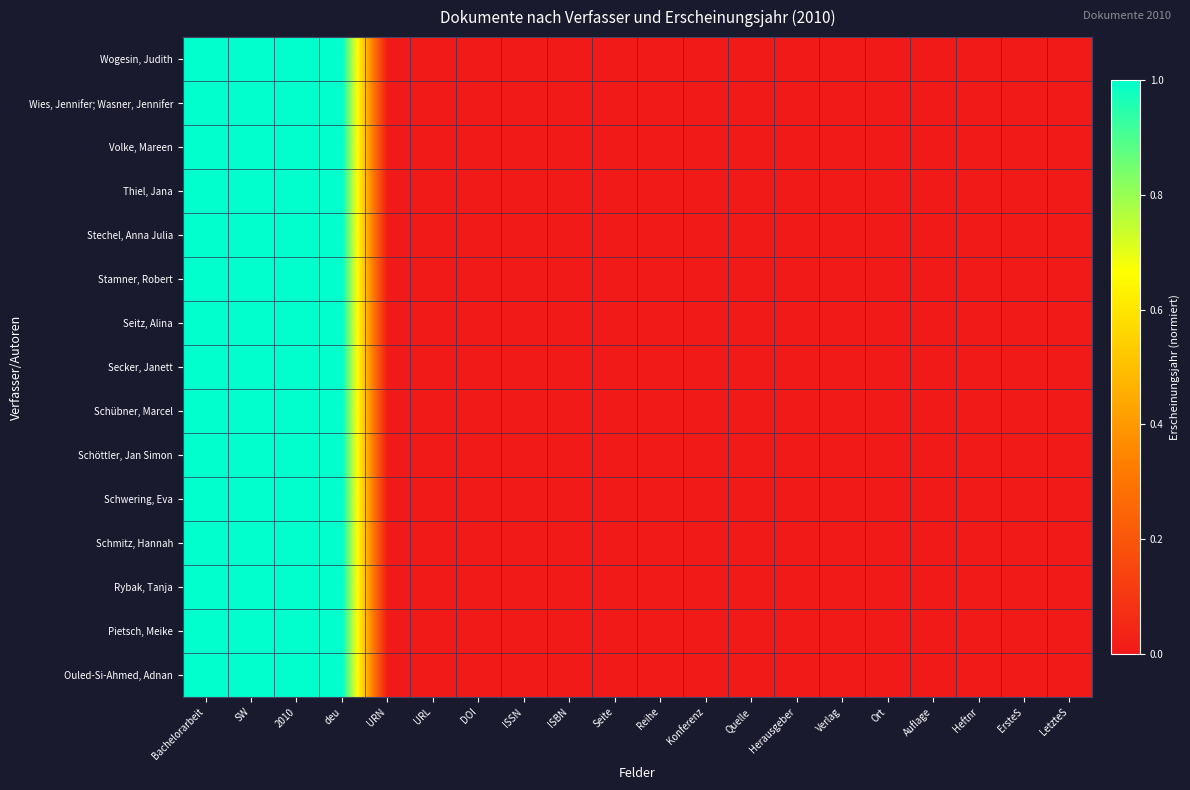

Reading left to right, what are all the values shown in this chart?

Wogesin, Judith: Bachelorarbeit=1	SW=1	2010=1	deu=1	URN=0	URL=0	DOI=0	ISSN=0	ISBN=0	Seite=0	Reihe=0	Konferenz=0	Quelle=0	Herausgeber=0	Verlag=0	Ort=0	Auflage=0	Heftnr=0	ErsteS=0	LetzteS=0
Wies, Jennifer; Wasner, Jennifer: Bachelorarbeit=1	SW=1	2010=1	deu=1	URN=0	URL=0	DOI=0	ISSN=0	ISBN=0	Seite=0	Reihe=0	Konferenz=0	Quelle=0	Herausgeber=0	Verlag=0	Ort=0	Auflage=0	Heftnr=0	ErsteS=0	LetzteS=0
Volke, Mareen: Bachelorarbeit=1	SW=1	2010=1	deu=1	URN=0	URL=0	DOI=0	ISSN=0	ISBN=0	Seite=0	Reihe=0	Konferenz=0	Quelle=0	Herausgeber=0	Verlag=0	Ort=0	Auflage=0	Heftnr=0	ErsteS=0	LetzteS=0
Thiel, Jana: Bachelorarbeit=1	SW=1	2010=1	deu=1	URN=0	URL=0	DOI=0	ISSN=0	ISBN=0	Seite=0	Reihe=0	Konferenz=0	Quelle=0	Herausgeber=0	Verlag=0	Ort=0	Auflage=0	Heftnr=0	ErsteS=0	LetzteS=0
Stechel, Anna Julia: Bachelorarbeit=1	SW=1	2010=1	deu=1	URN=0	URL=0	DOI=0	ISSN=0	ISBN=0	Seite=0	Reihe=0	Konferenz=0	Quelle=0	Herausgeber=0	Verlag=0	Ort=0	Auflage=0	Heftnr=0	ErsteS=0	LetzteS=0
Stamner, Robert: Bachelorarbeit=1	SW=1	2010=1	deu=1	URN=0	URL=0	DOI=0	ISSN=0	ISBN=0	Seite=0	Reihe=0	Konferenz=0	Quelle=0	Herausgeber=0	Verlag=0	Ort=0	Auflage=0	Heftnr=0	ErsteS=0	LetzteS=0
Seitz, Alina: Bachelorarbeit=1	SW=1	2010=1	deu=1	URN=0	URL=0	DOI=0	ISSN=0	ISBN=0	Seite=0	Reihe=0	Konferenz=0	Quelle=0	Herausgeber=0	Verlag=0	Ort=0	Auflage=0	Heftnr=0	ErsteS=0	LetzteS=0
Secker, Janett: Bachelorarbeit=1	SW=1	2010=1	deu=1	URN=0	URL=0	DOI=0	ISSN=0	ISBN=0	Seite=0	Reihe=0	Konferenz=0	Quelle=0	Herausgeber=0	Verlag=0	Ort=0	Auflage=0	Heftnr=0	ErsteS=0	LetzteS=0
Schübner, Marcel: Bachelorarbeit=1	SW=1	2010=1	deu=1	URN=0	URL=0	DOI=0	ISSN=0	ISBN=0	Seite=0	Reihe=0	Konferenz=0	Quelle=0	Herausgeber=0	Verlag=0	Ort=0	Auflage=0	Heftnr=0	ErsteS=0	LetzteS=0
Schöttler, Jan Simon: Bachelorarbeit=1	SW=1	2010=1	deu=1	URN=0	URL=0	DOI=0	ISSN=0	ISBN=0	Seite=0	Reihe=0	Konferenz=0	Quelle=0	Herausgeber=0	Verlag=0	Ort=0	Auflage=0	Heftnr=0	ErsteS=0	LetzteS=0
Schwering, Eva: Bachelorarbeit=1	SW=1	2010=1	deu=1	URN=0	URL=0	DOI=0	ISSN=0	ISBN=0	Seite=0	Reihe=0	Konferenz=0	Quelle=0	Herausgeber=0	Verlag=0	Ort=0	Auflage=0	Heftnr=0	ErsteS=0	LetzteS=0
Schmitz, Hannah: Bachelorarbeit=1	SW=1	2010=1	deu=1	URN=0	URL=0	DOI=0	ISSN=0	ISBN=0	Seite=0	Reihe=0	Konferenz=0	Quelle=0	Herausgeber=0	Verlag=0	Ort=0	Auflage=0	Heftnr=0	ErsteS=0	LetzteS=0
Rybak, Tanja: Bachelorarbeit=1	SW=1	2010=1	deu=1	URN=0	URL=0	DOI=0	ISSN=0	ISBN=0	Seite=0	Reihe=0	Konferenz=0	Quelle=0	Herausgeber=0	Verlag=0	Ort=0	Auflage=0	Heftnr=0	ErsteS=0	LetzteS=0
Pietsch, Meike: Bachelorarbeit=1	SW=1	2010=1	deu=1	URN=0	URL=0	DOI=0	ISSN=0	ISBN=0	Seite=0	Reihe=0	Konferenz=0	Quelle=0	Herausgeber=0	Verlag=0	Ort=0	Auflage=0	Heftnr=0	ErsteS=0	LetzteS=0
Ouled-Si-Ahmed, Adnan: Bachelorarbeit=1	SW=1	2010=1	deu=1	URN=0	URL=0	DOI=0	ISSN=0	ISBN=0	Seite=0	Reihe=0	Konferenz=0	Quelle=0	Herausgeber=0	Verlag=0	Ort=0	Auflage=0	Heftnr=0	ErsteS=0	LetzteS=0